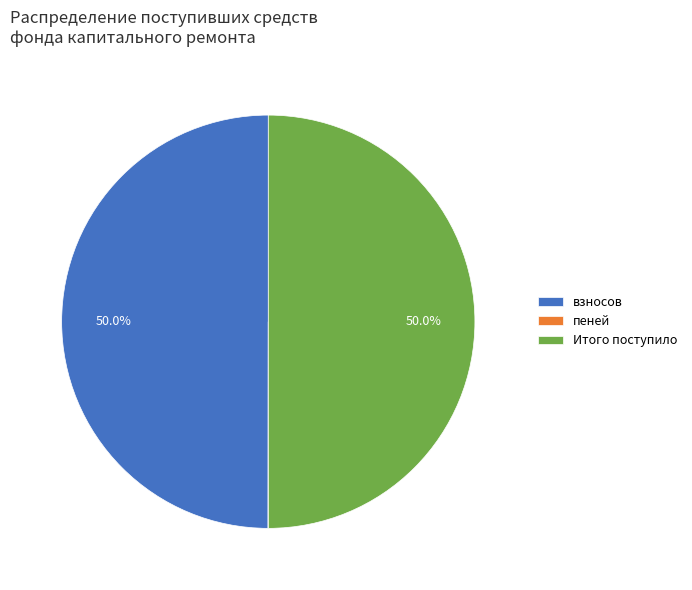

Approximately how many times larger is the value at Итого поступило compared to взносов?

1.0